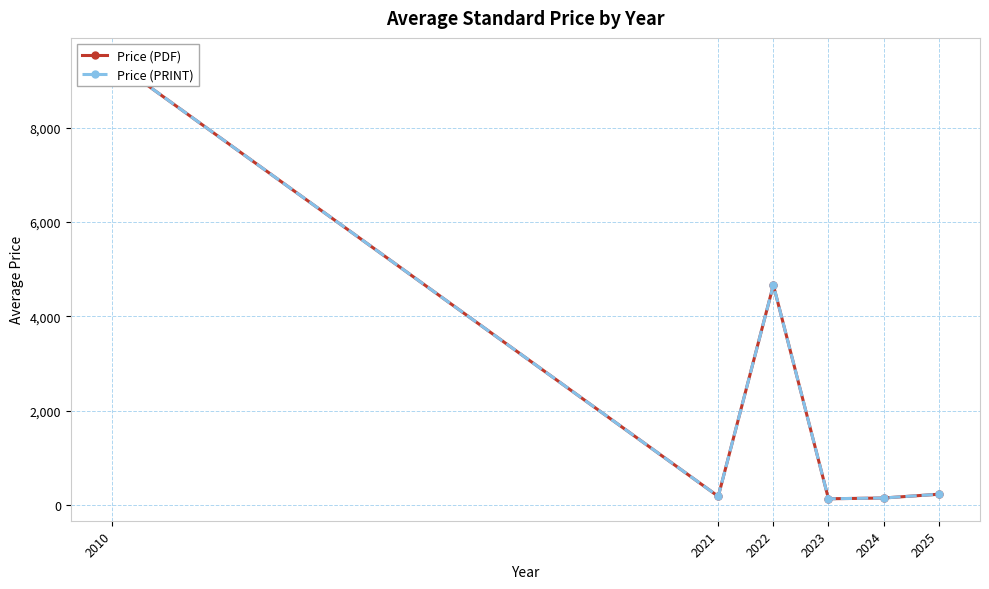

What is the total value across all series at 2025?

471.0